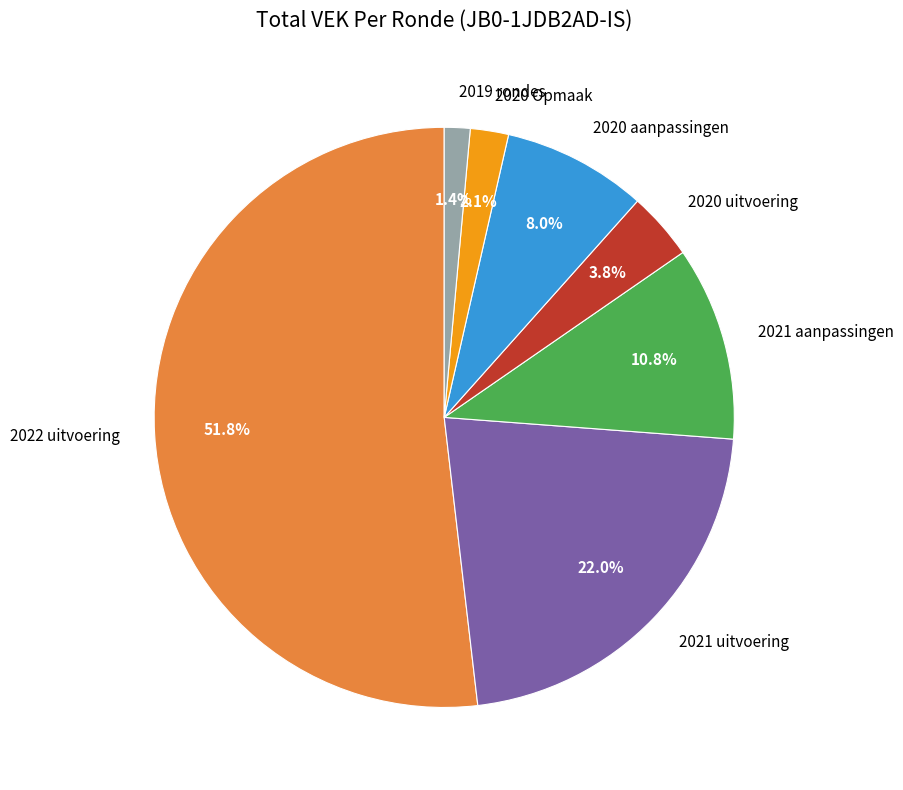

What is the smallest slice in the pie chart?

2019 rondes